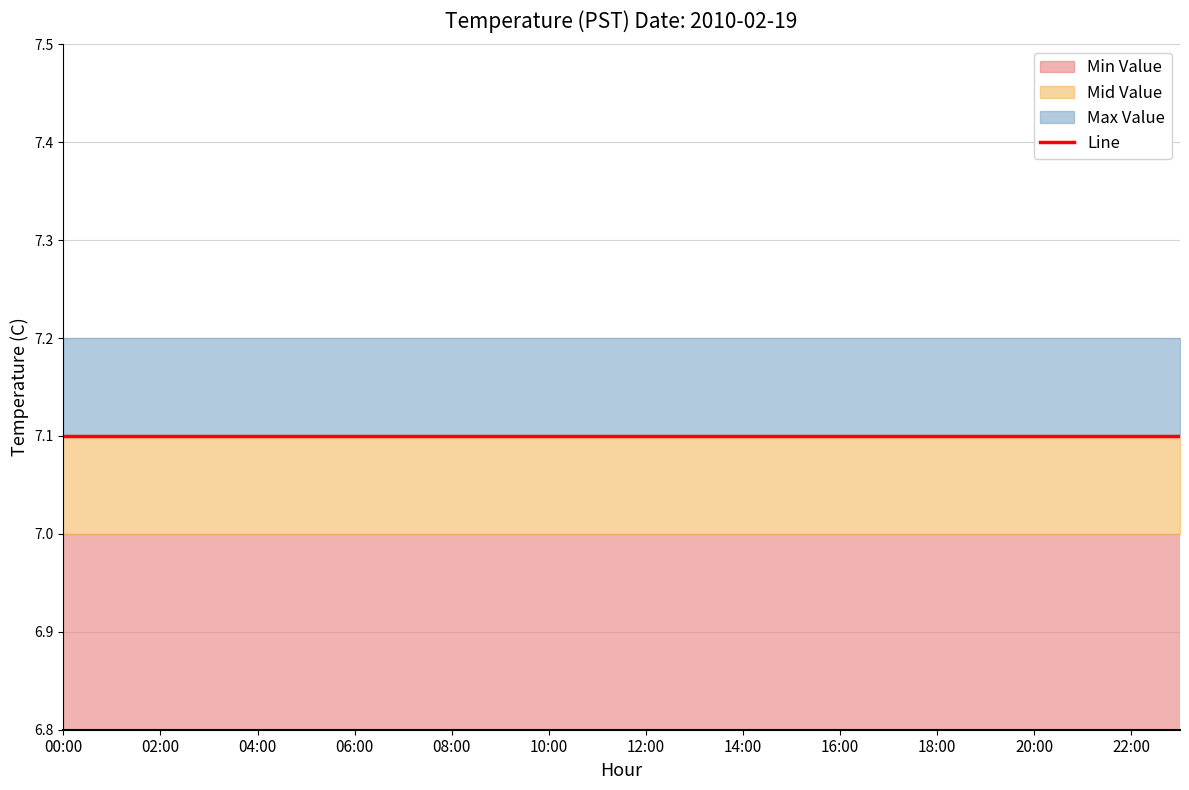

True or false: Min Value has a value of 2.5 at Hour 12.

False